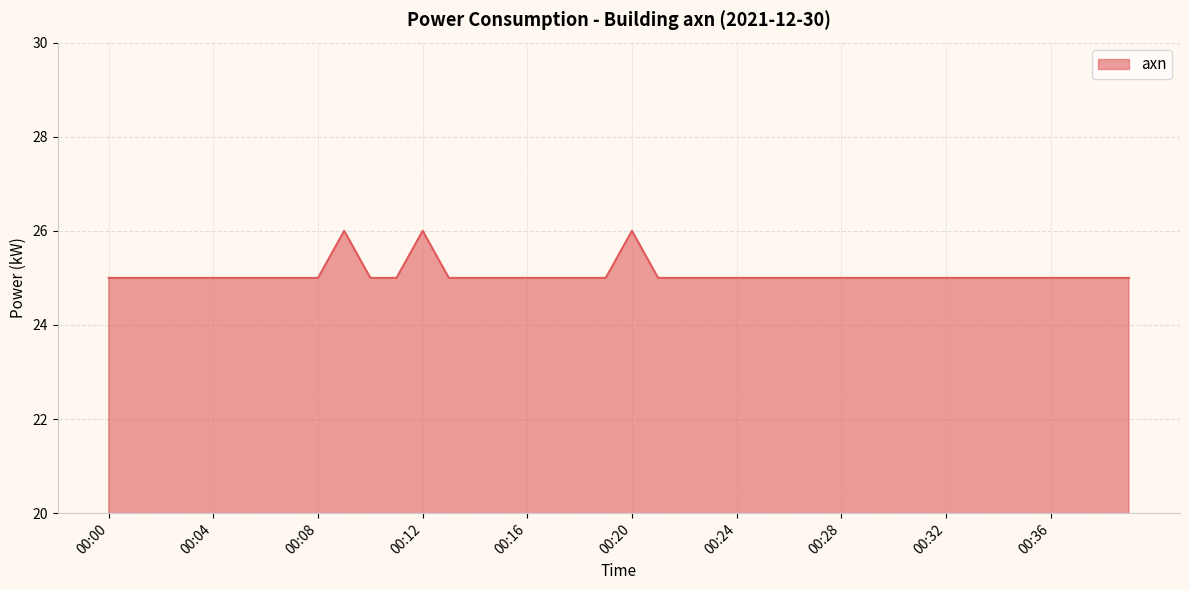

What is the smallest value displayed?

25